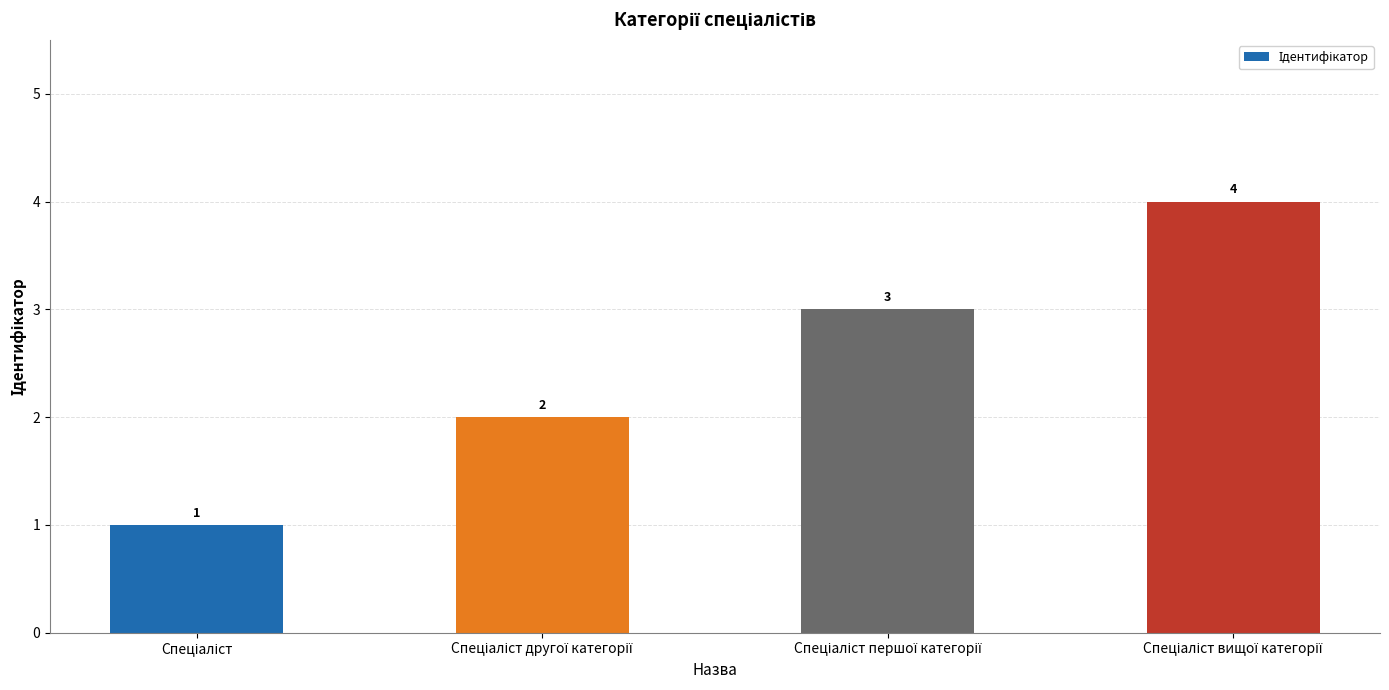

What is the value of the 4th bar from the left?

4